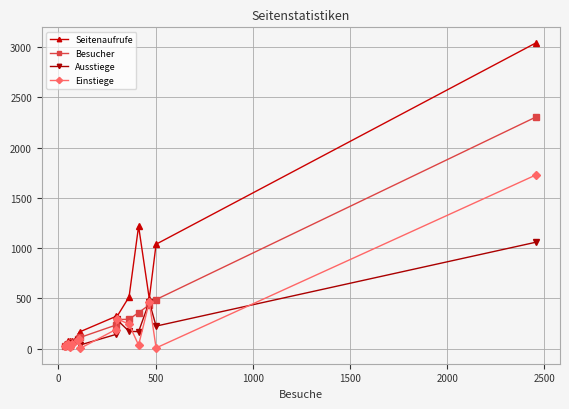

How many data points in Seitenaufrufe are less than 169?

7